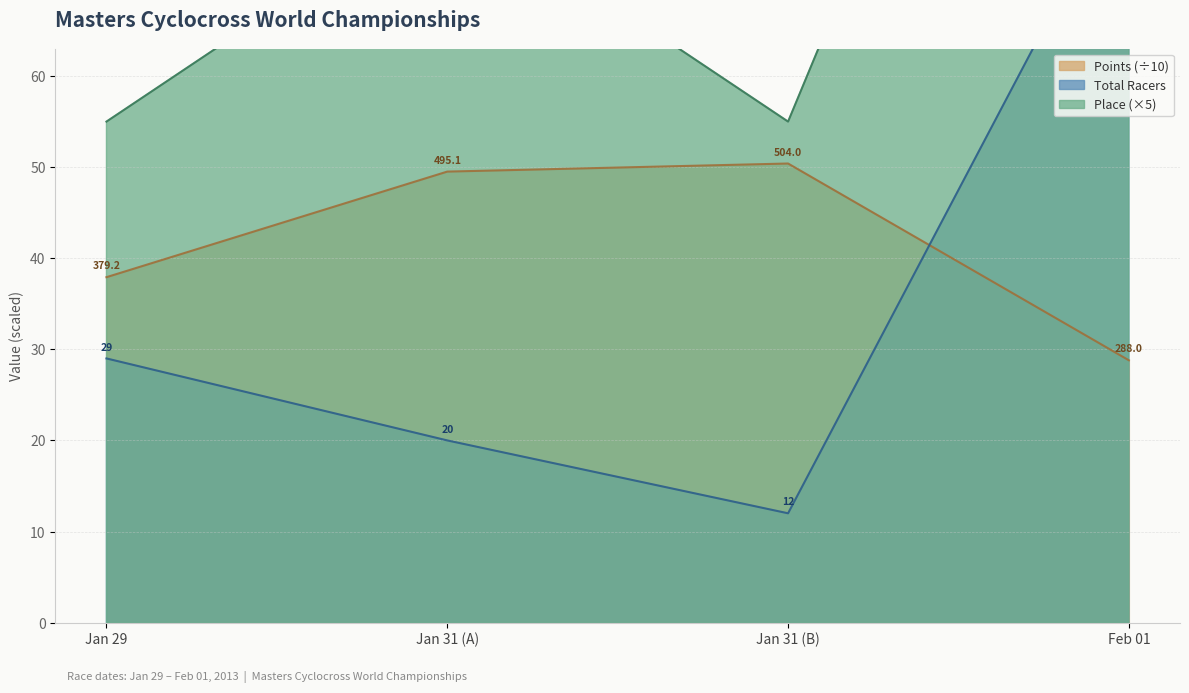

Is it true that Points (÷10) equals 15.2 at Feb 01?

False